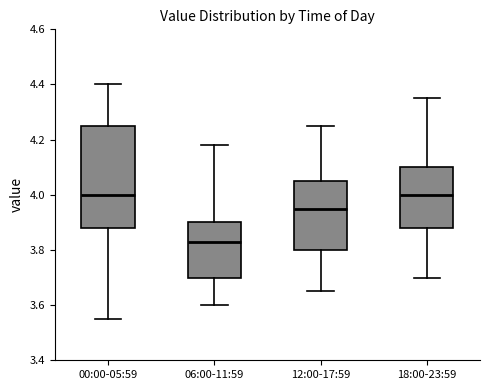

Which box is the tallest, from its lower edge to its upper edge?

00:00-05:59